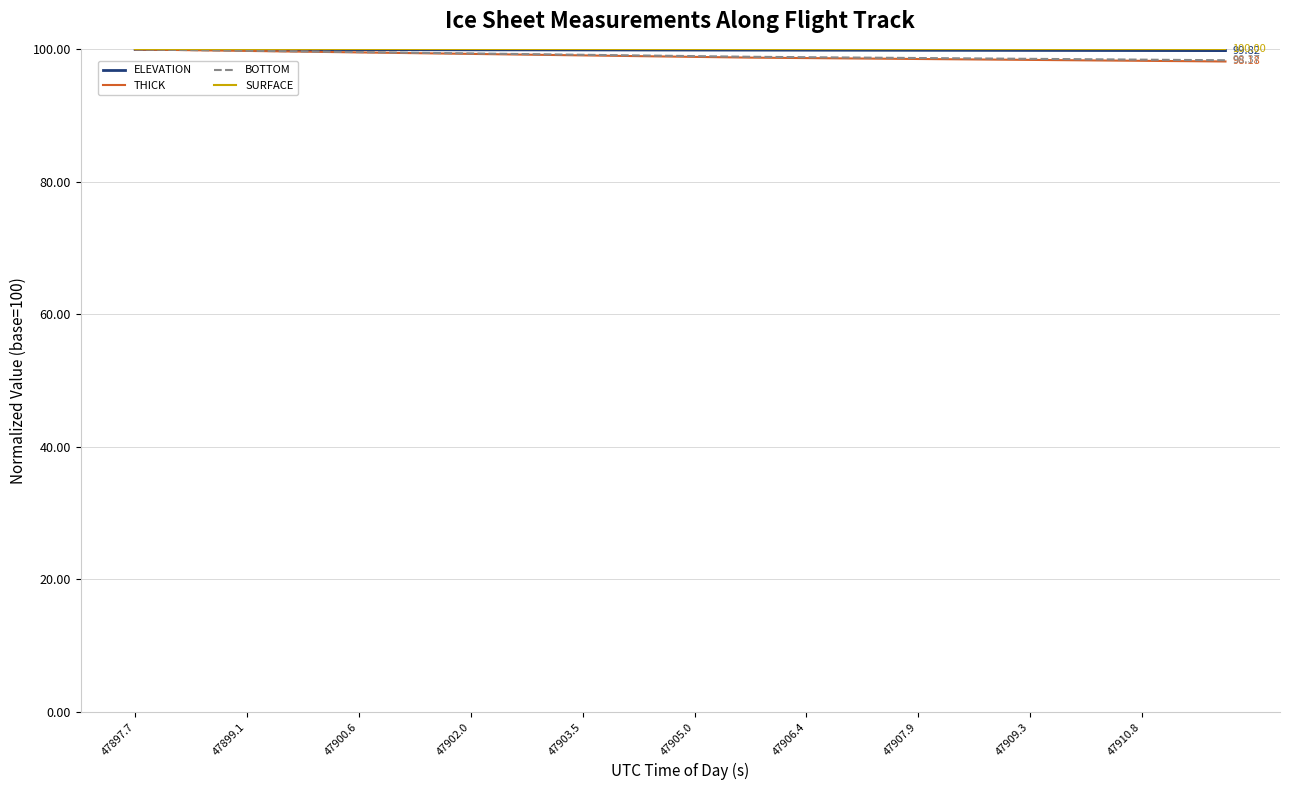

True or false: ELEVATION and THICK intersect in this chart.

False